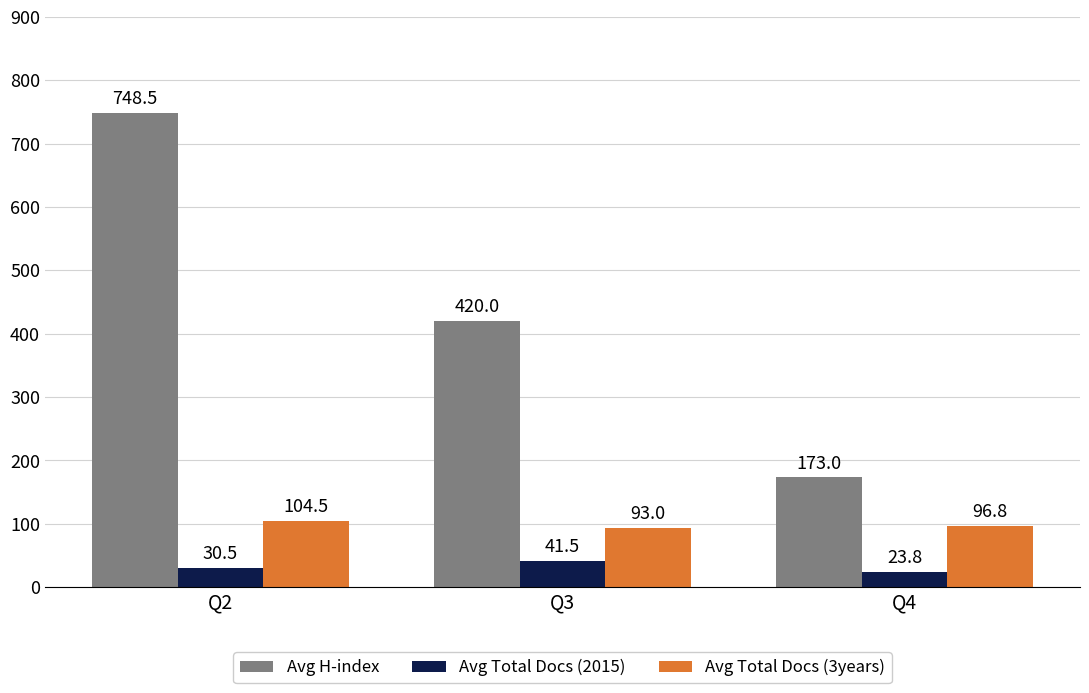

What is the maximum value for Avg Total Docs (3years)?

104.5